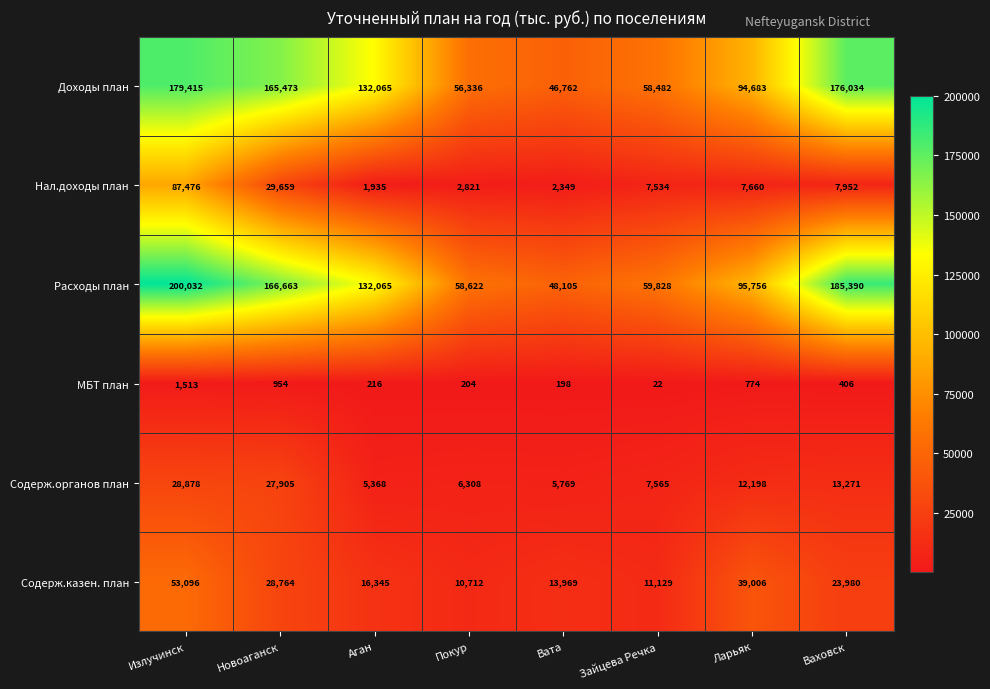

What is the approximate value of Доходы план at Излучинск, to the nearest 50?

179400